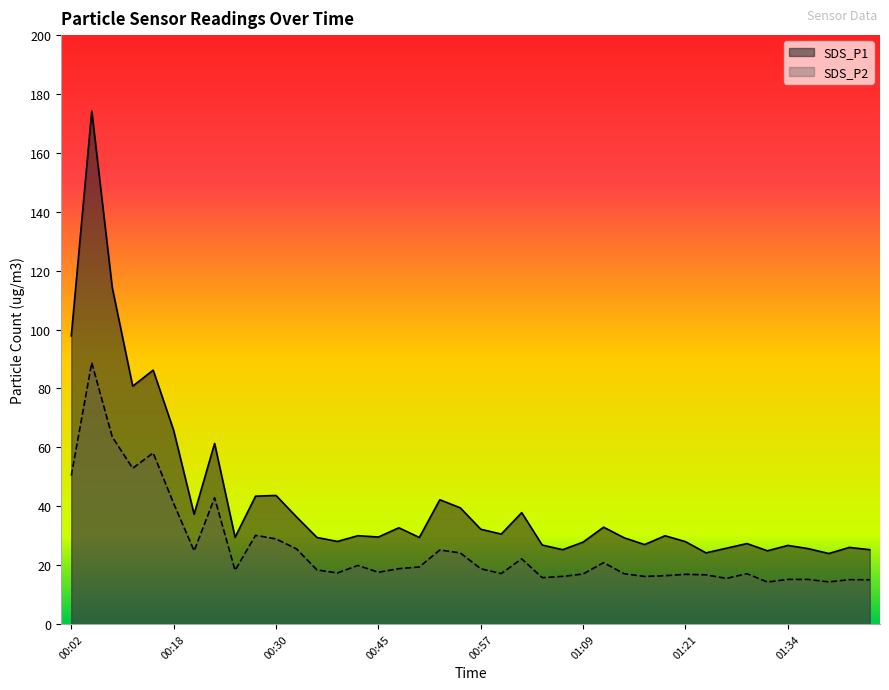

Reading left to right, transcribe all the data shown in this chart.

SDS_P1: 97.8	174.2	114.3	80.8	86.2	65.8	37.3	61.3	29.5	43.4	43.7	36.4	29.4	28.1	30.0	29.6	32.7	29.4	42.2	39.5	32.2	30.6	37.8	26.8	25.2	27.8	32.9	29.3	27.0	30.0	28.0	24.2	25.8	27.3	24.9	26.7	25.6	23.9	26.0	25.2
SDS_P2: 50.4	88.8	63.6	52.9	58.1	41.0	24.9	42.9	18.2	30.1	28.9	25.5	18.4	17.4	19.9	17.6	18.8	19.4	25.1	24.1	18.8	17.1	22.1	15.8	16.2	17.0	20.9	17.1	16.2	16.4	16.9	16.7	15.5	17.1	14.3	15.2	15.2	14.3	15.1	15.0